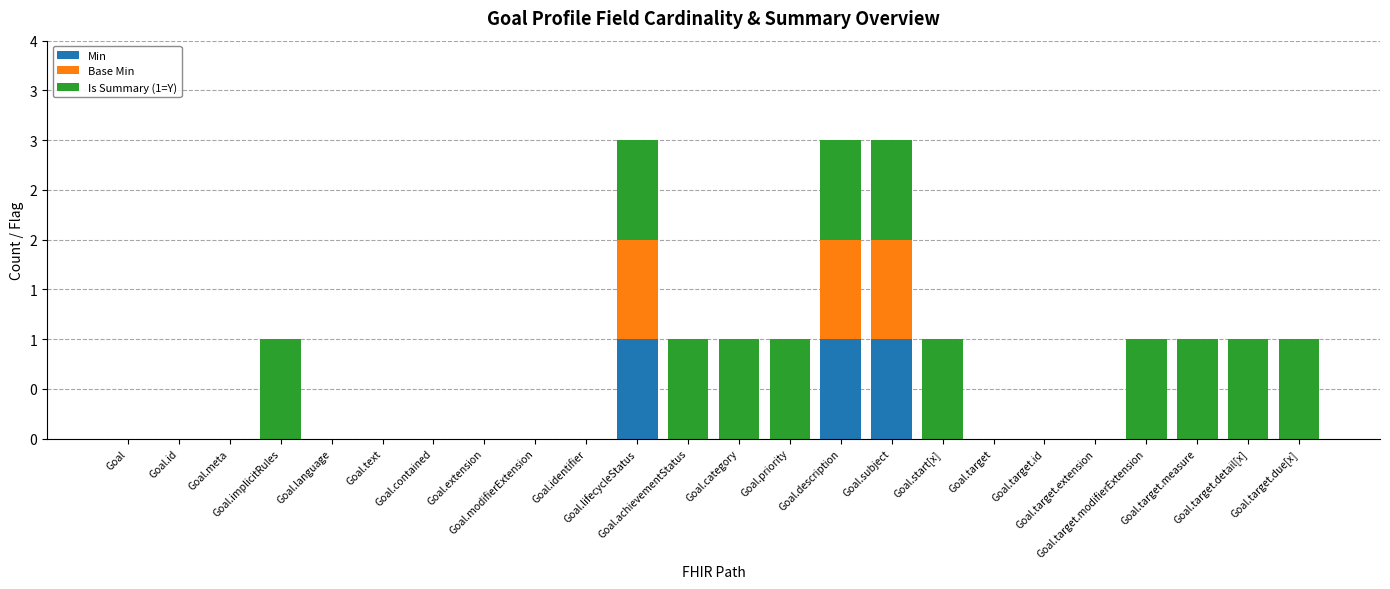

What is the difference between the maximum and minimum values in the Base Min series?

1